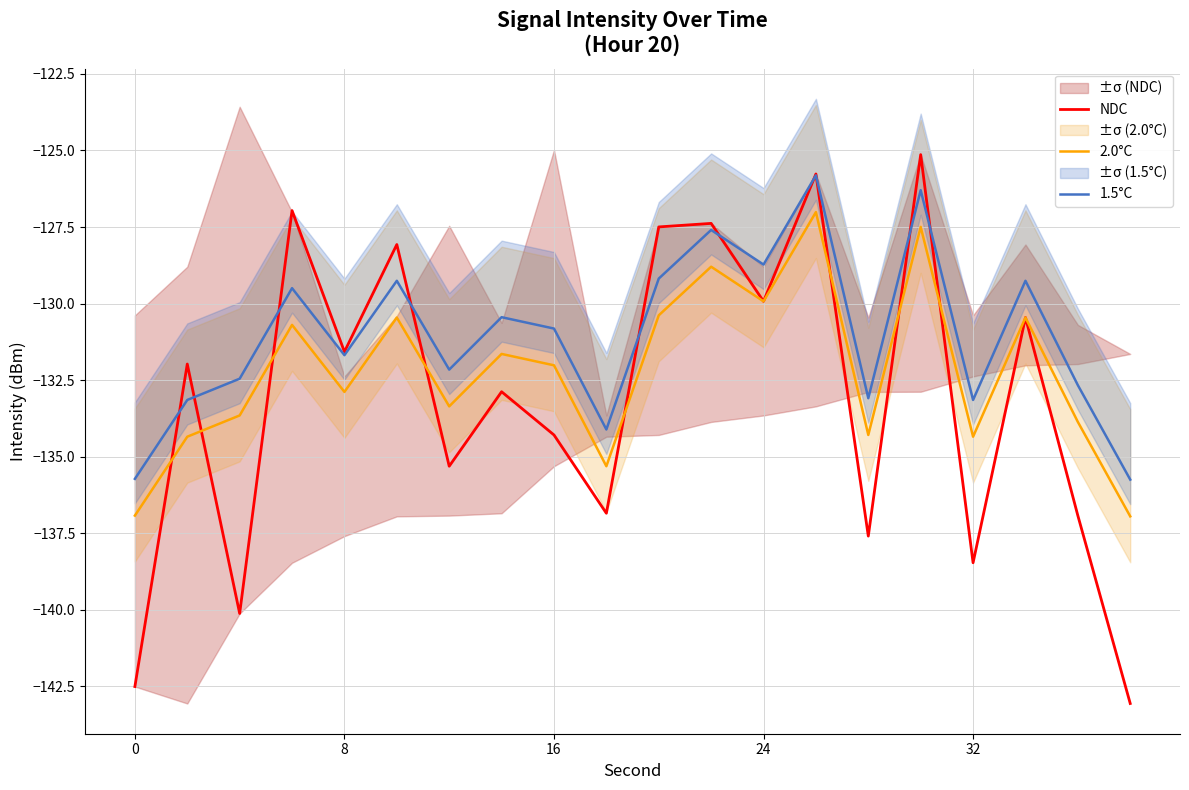

What is the sum of all NDC values?

-2662.7